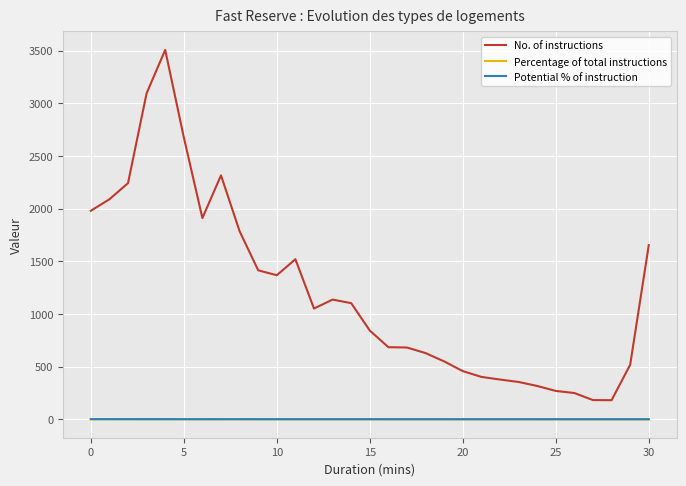

What are all the series names shown in the legend?

No. of instructions, Percentage of total instructions, Potential % of instruction